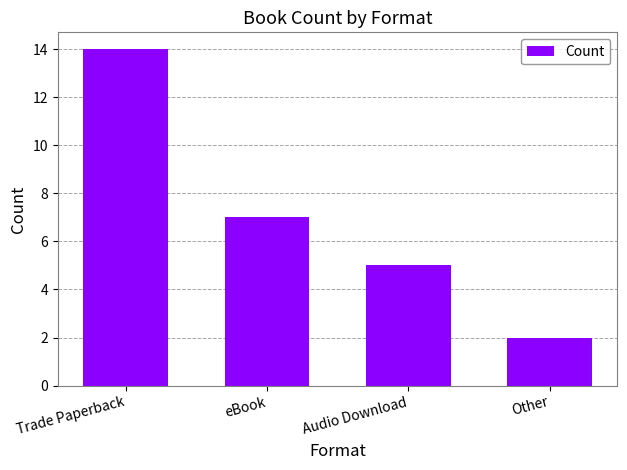

What is the label of the 3rd bar from the right?

eBook